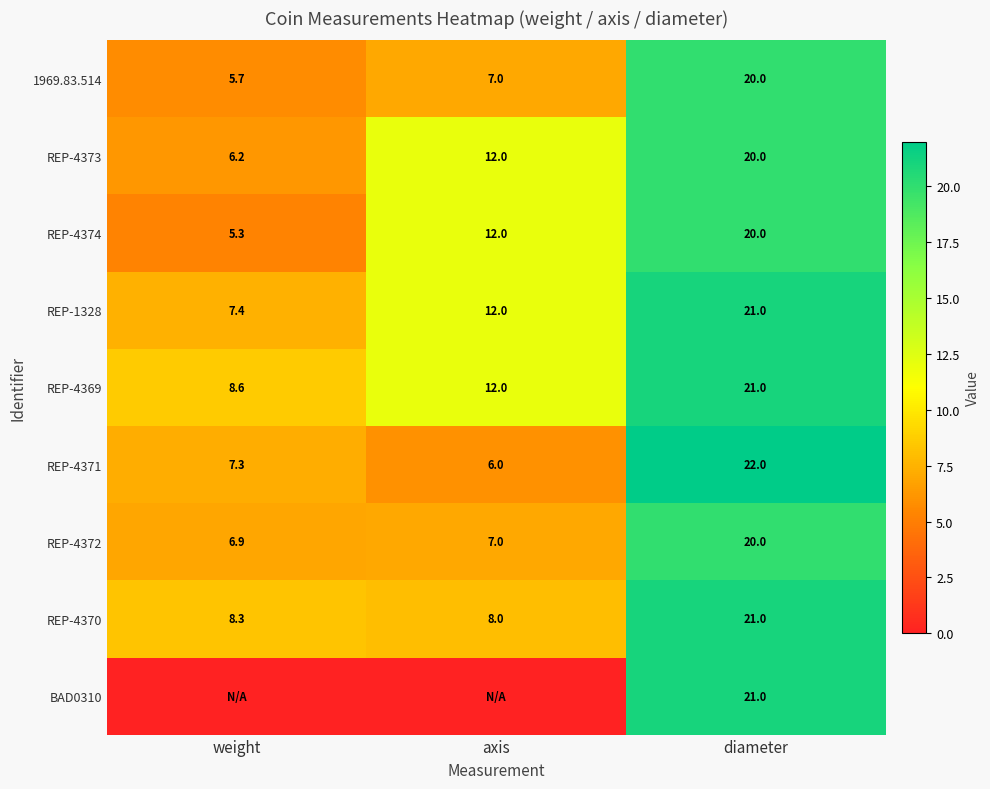

Is it true that REP-4370 equals 14.7 at weight?

False